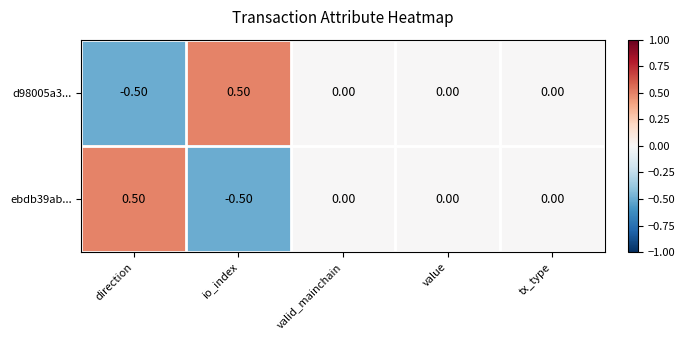

At which label does d98005a3... first exceed 0?

io_index